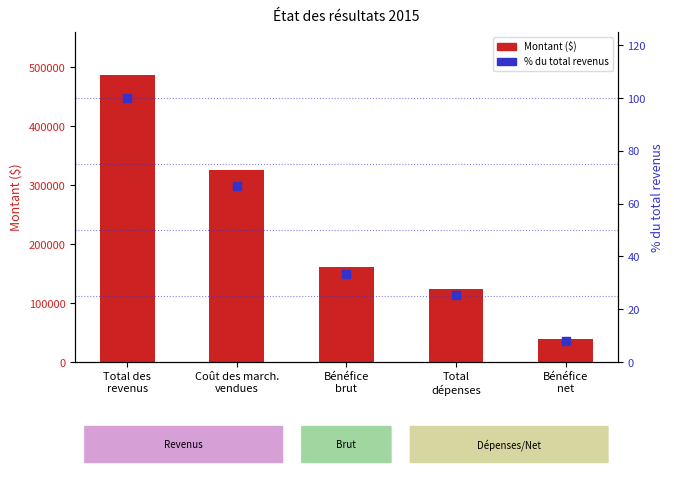

What are all the series names shown in the legend?

Montant ($), % du total revenus